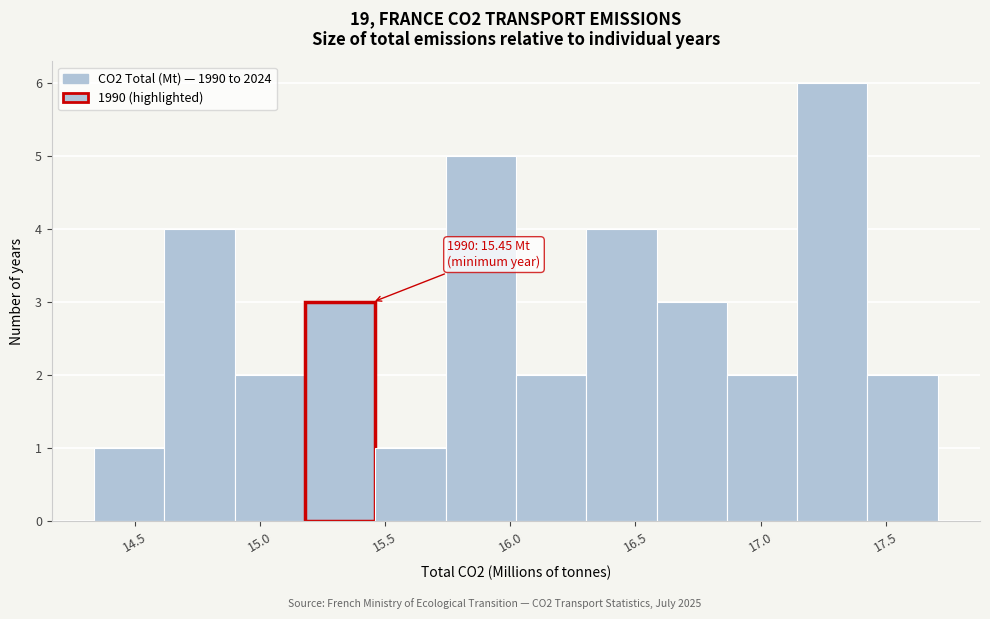

Which range on the x-axis has the tallest bar?

17.15 to 17.45